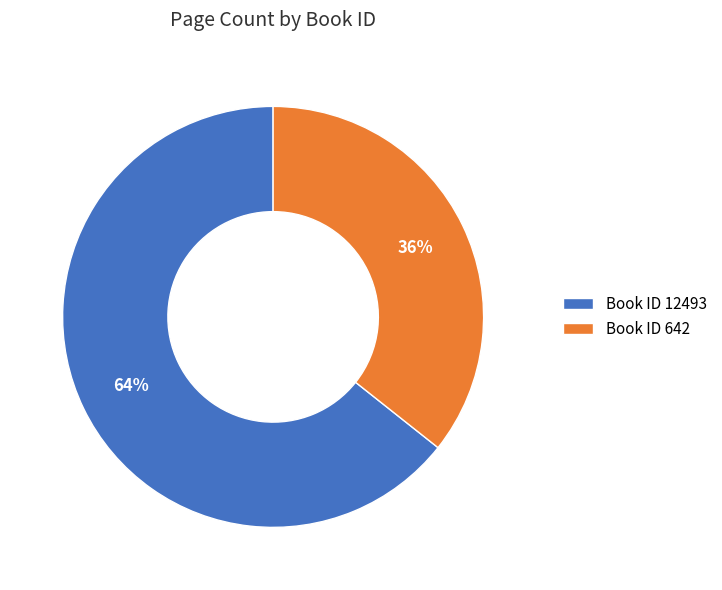

Count the number of slices in the pie.

2